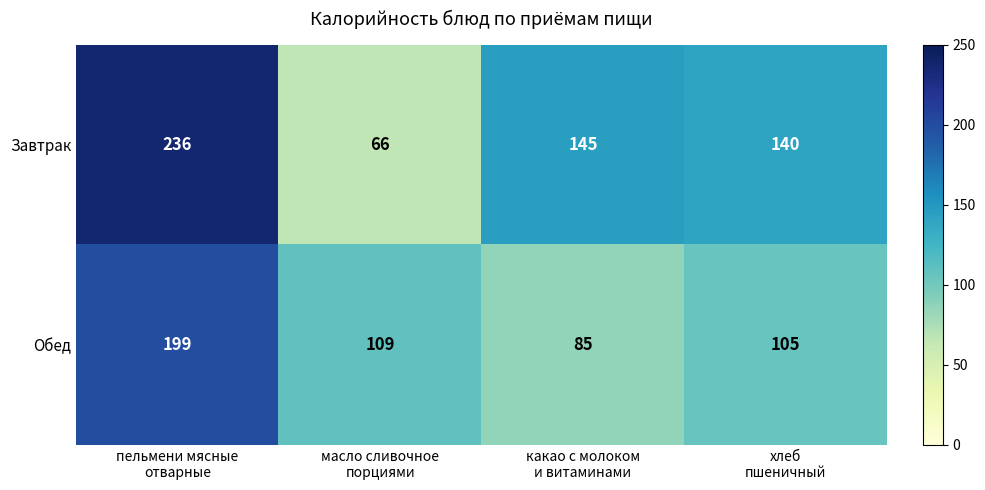

Which series has the largest total across all categories?

Завтрак